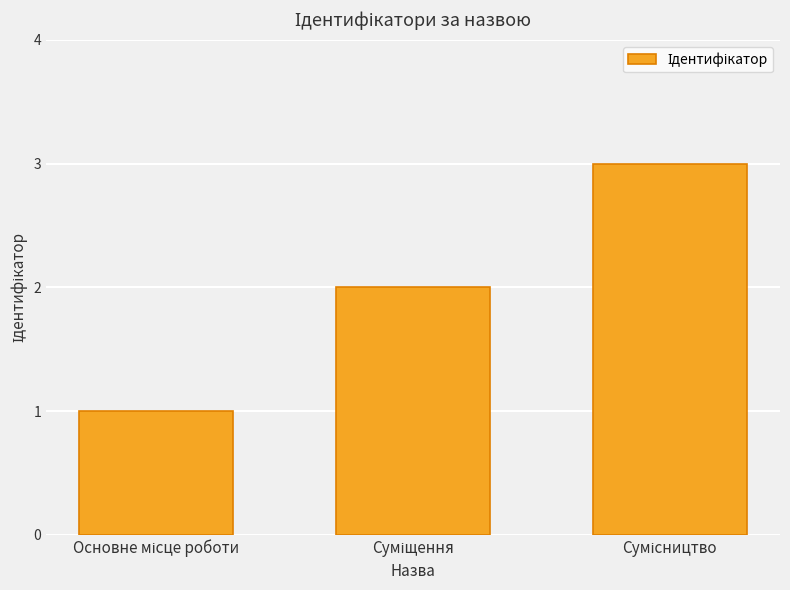

What is the sum of all values?

6